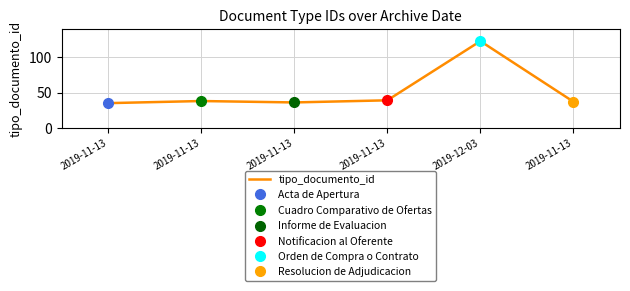

Rank the categories by value from highest to lowest.

2019-12-03, 2019-11-13, 2019-11-13, 2019-11-13, 2019-11-13, 2019-11-13